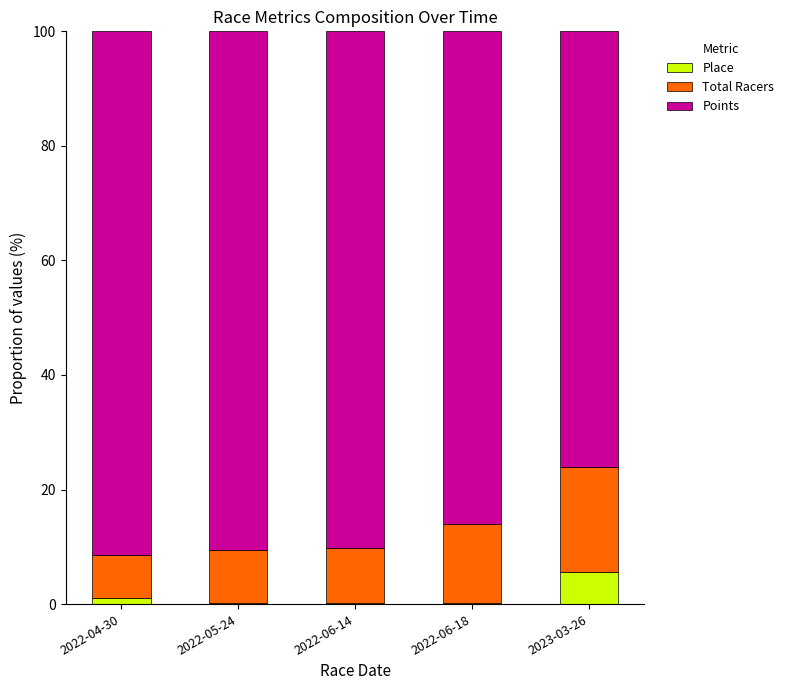

Reading left to right, what are the values for Place?

2022-04-30=1.1	2022-05-24=0.2	2022-06-14=0.2	2022-06-18=0.2	2023-03-26=5.6